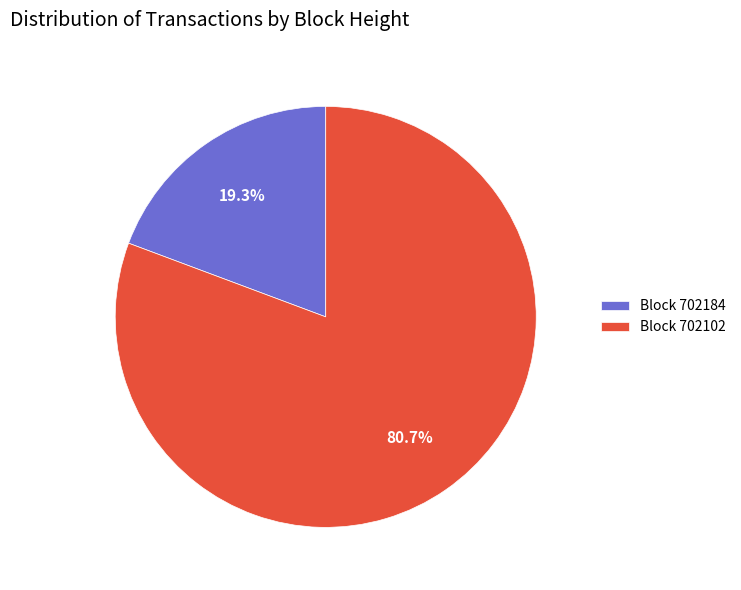

Which category has the biggest portion of the pie?

Block 702102